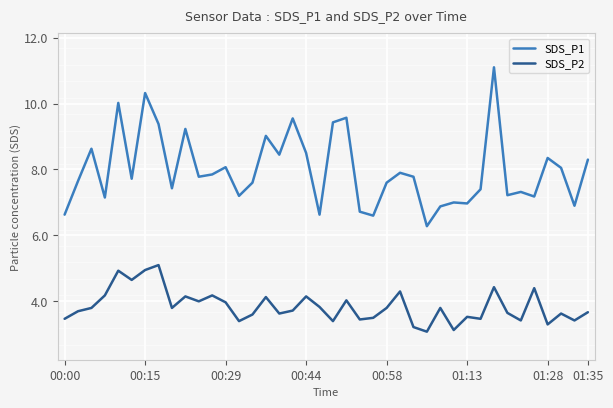

At how many categories does at least one series exceed 3?

40